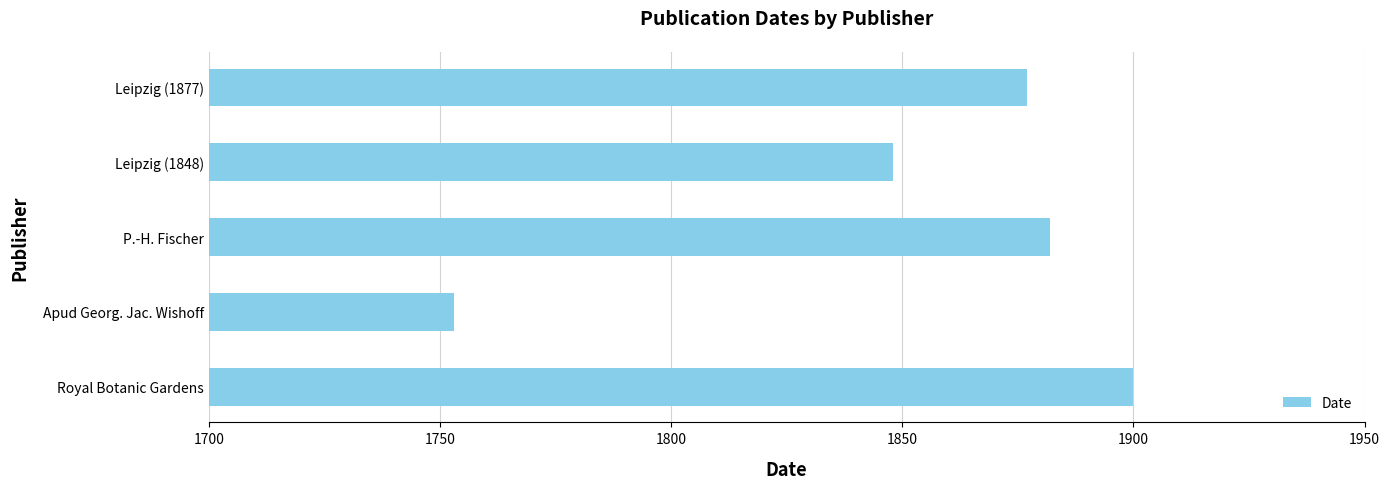

List the labels in order of value, smallest first.

Apud Georg. Jac. Wishoff, Leipzig (1848), Leipzig (1877), P.-H. Fischer, Royal Botanic Gardens